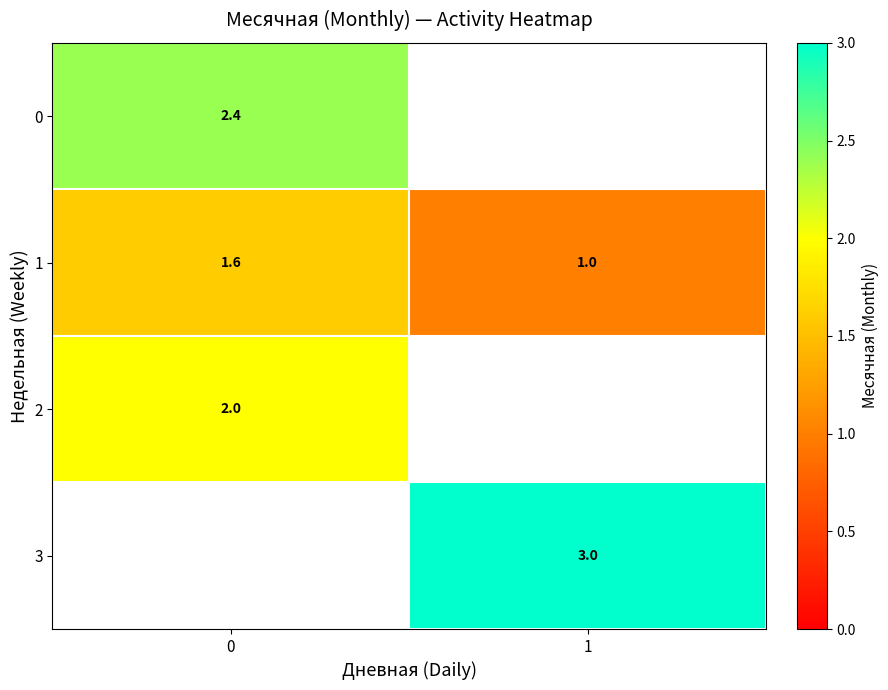

What is the average value of the 1 series?

1.3